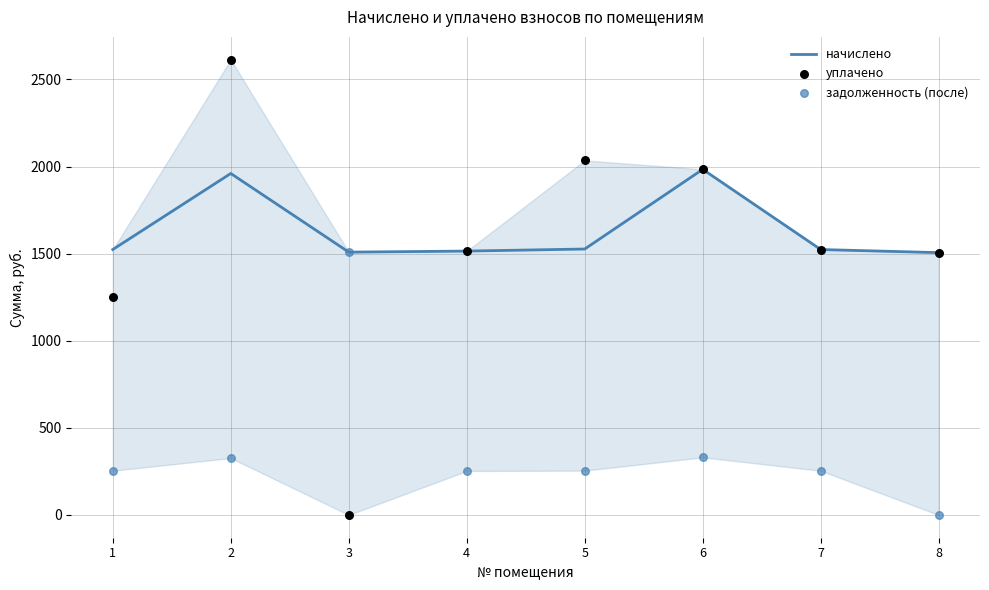

At which category is the sum across all series the highest?

2